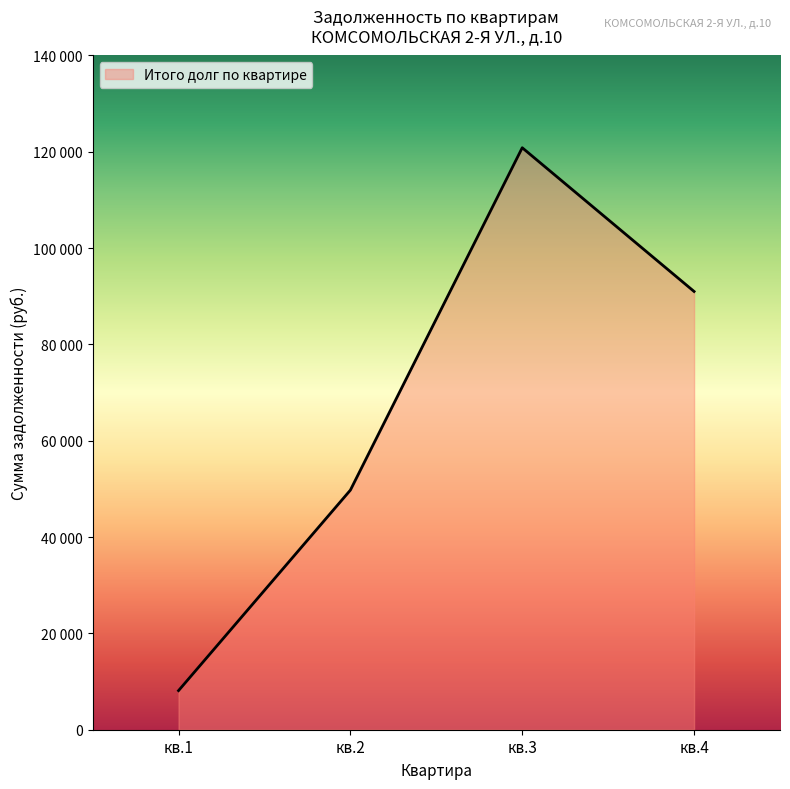

What is the sum of all values?

269719.2